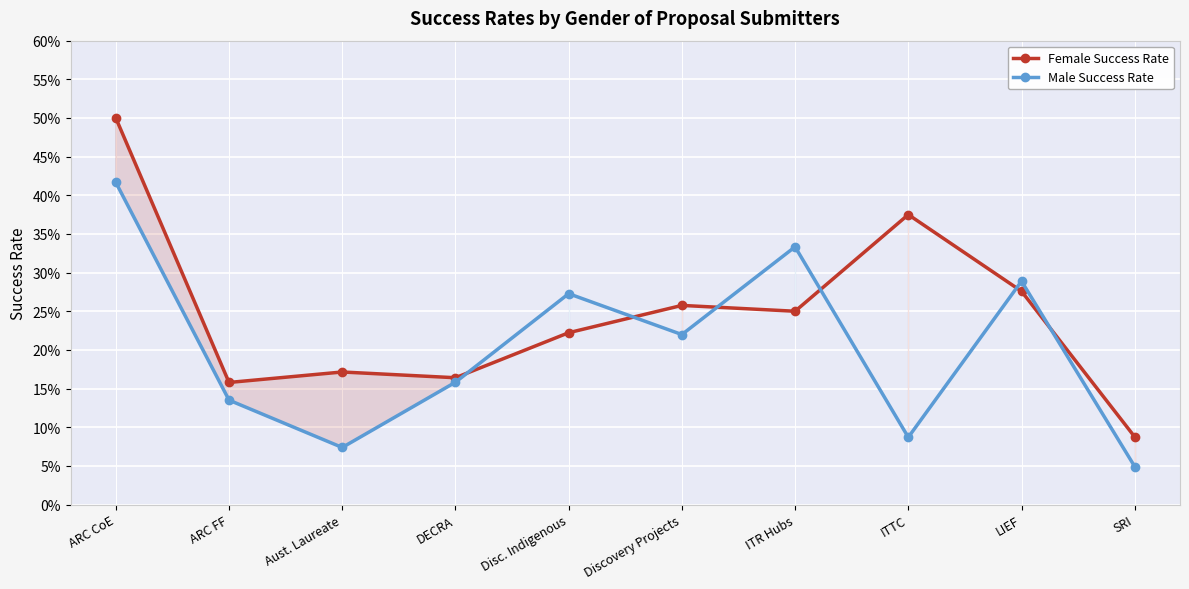

Is it true that Female Success Rate equals 0.5 at ARC CoE?

True